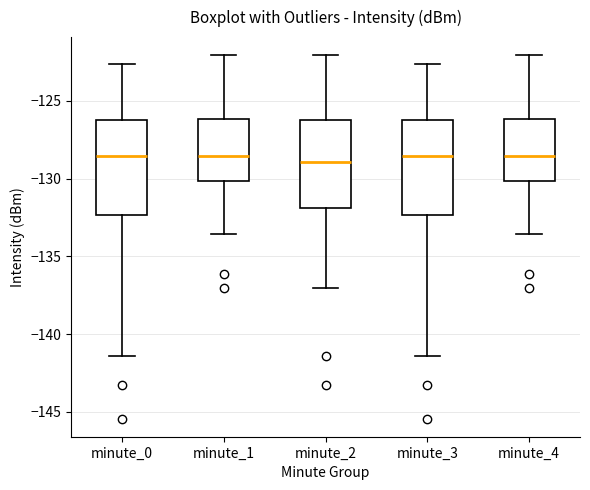

Reading left to right, read every box against the y-axis: the position of its median line, the range the box covers, and the ends of its whiskers. The values are not printed on the chart, so give them approximately, as read against the axis.

minute_0: median -128.5, box -132.5 to -126.5, whiskers -141.5 to -122.5
minute_1: median -128.5, box -130.0 to -126.0, whiskers -133.5 to -122.0
minute_2: median -129.0, box -132.0 to -126.0, whiskers -137.0 to -122.0
minute_3: median -128.5, box -132.5 to -126.5, whiskers -141.5 to -122.5
minute_4: median -128.5, box -130.0 to -126.0, whiskers -133.5 to -122.0